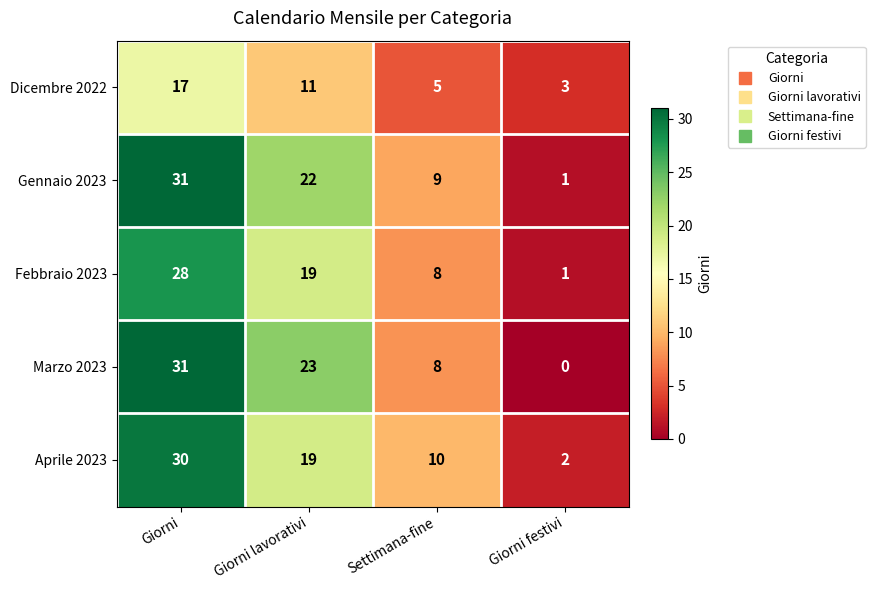

Which category has the lowest value in the Marzo 2023 series?

Giorni festivi